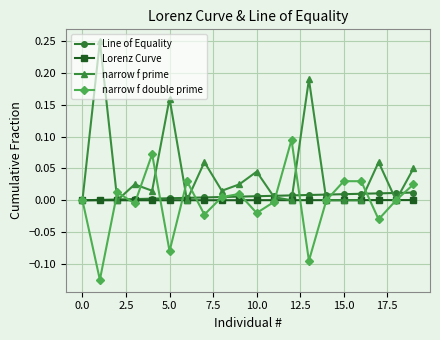

Which series has the largest total across all categories?

narrow f prime